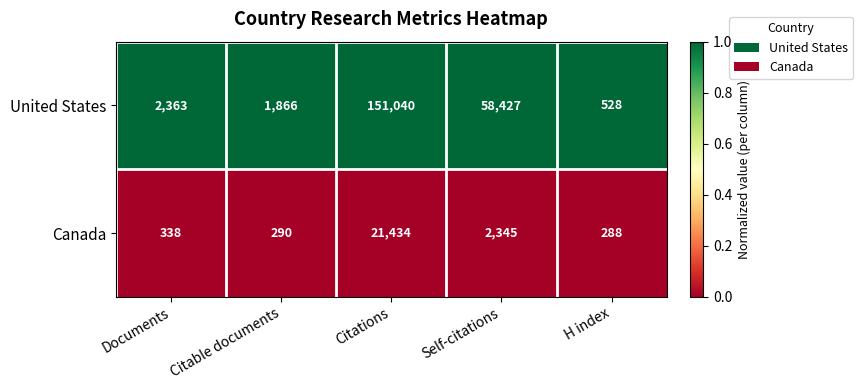

How many categories are shown in the chart?

5